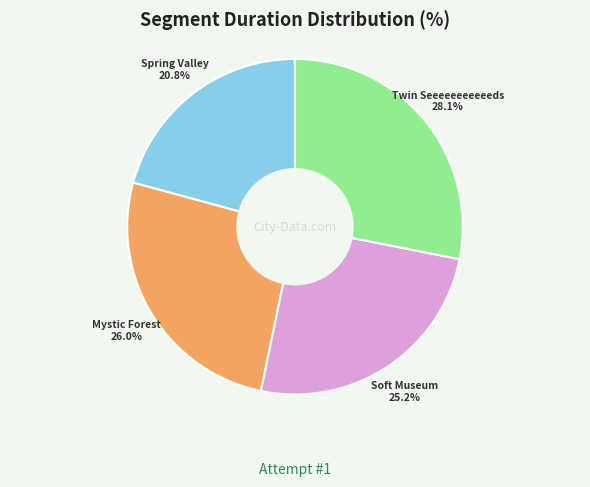

The Mystic Forest slice represents 33% of the pie. True or false?

False